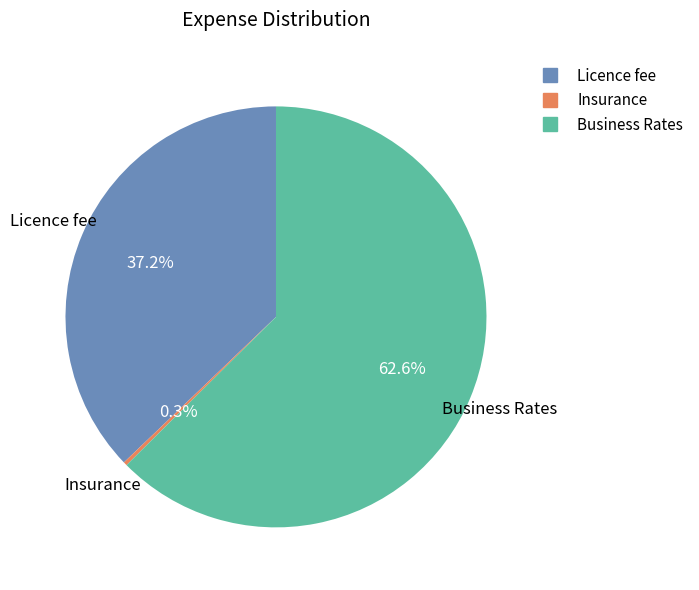

What is the majority slice?

Business Rates